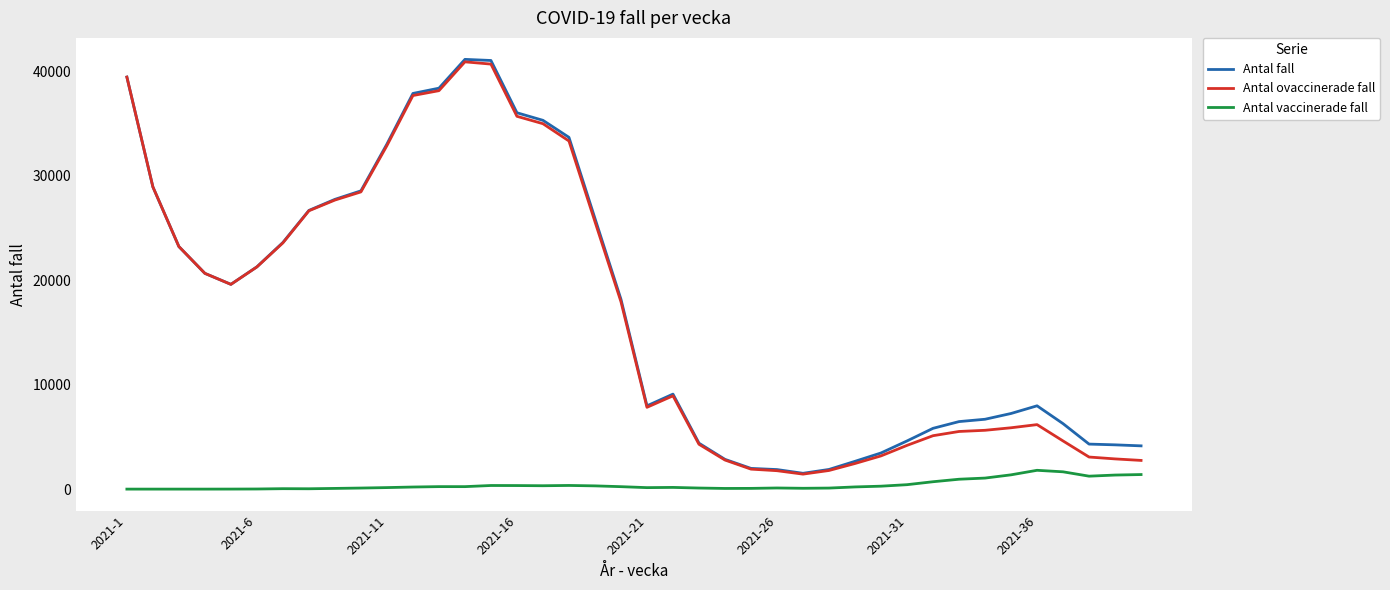

What is the greatest value displayed?

41141